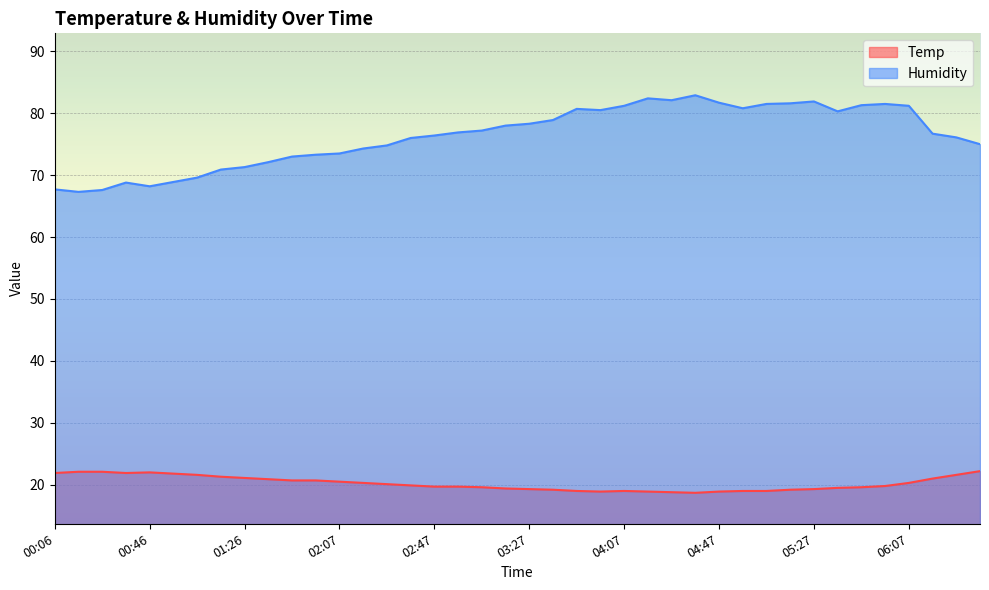

How many lines are shown in the chart?

2